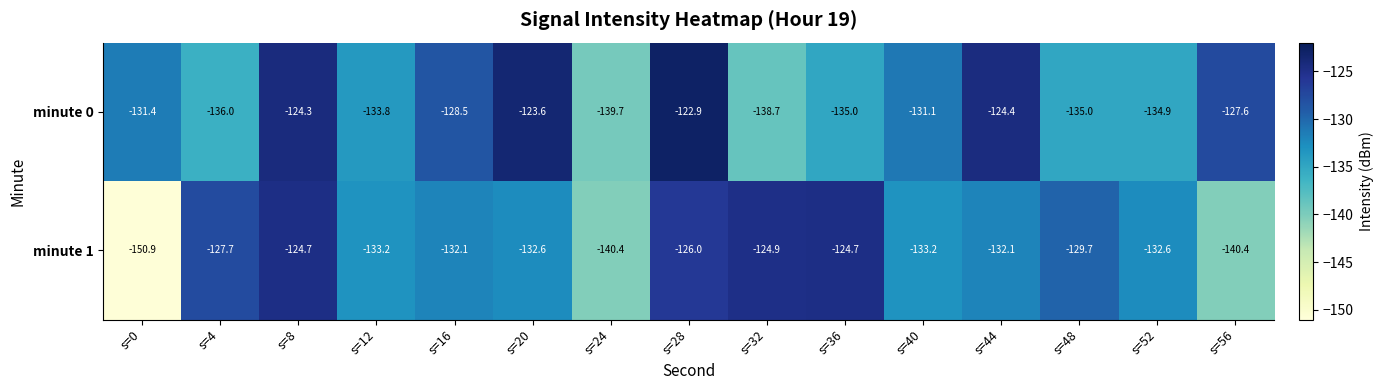

What is the average value of the minute 0 series?

-131.1